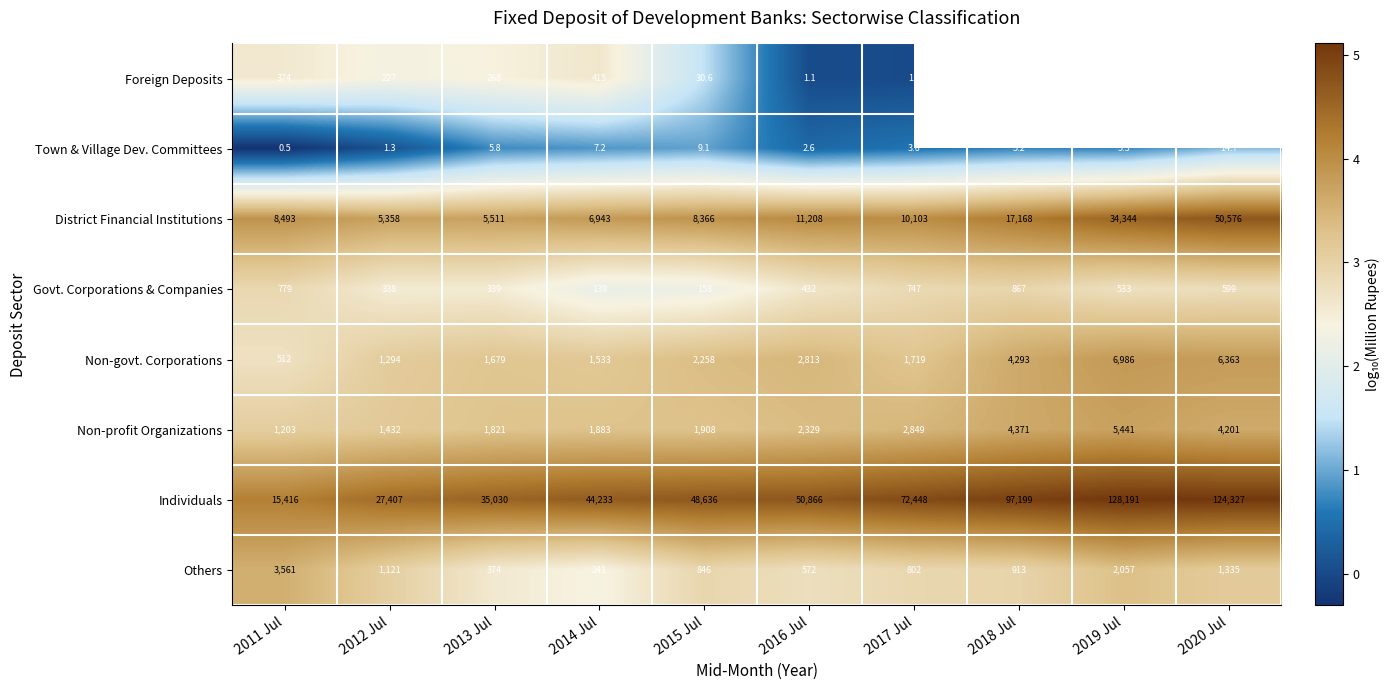

Is the value of Individuals at 2018 Jul greater than the value of Town & Village Dev. Committees at 2018 Jul?

Yes